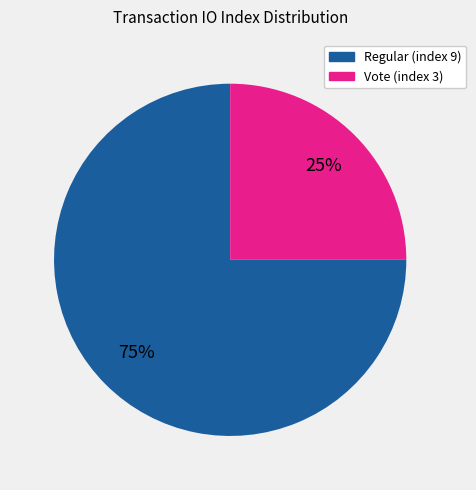

Count the number of slices in the pie.

2